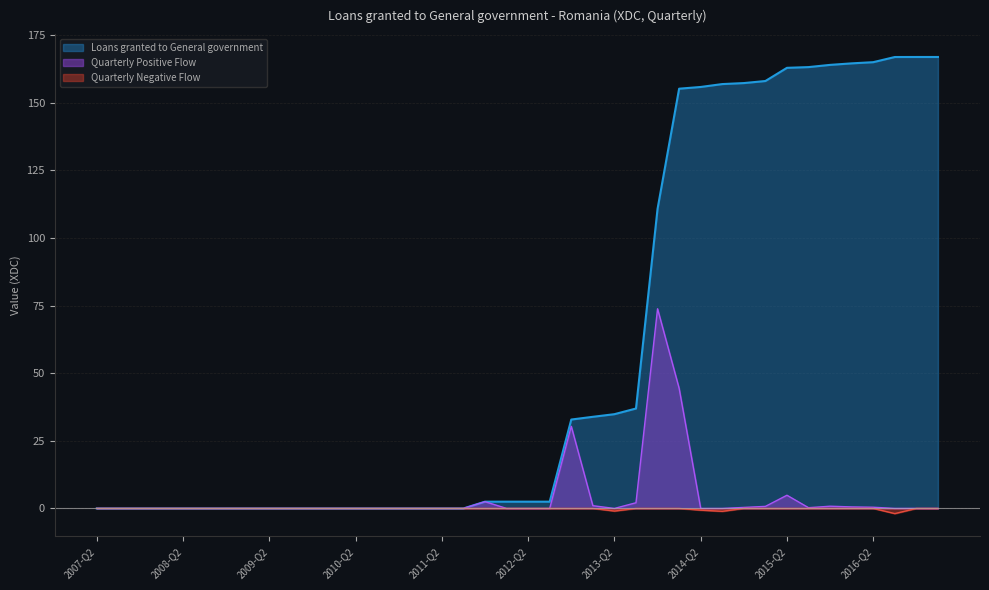

At which category does the data reach its first local valley?

2007-Q4